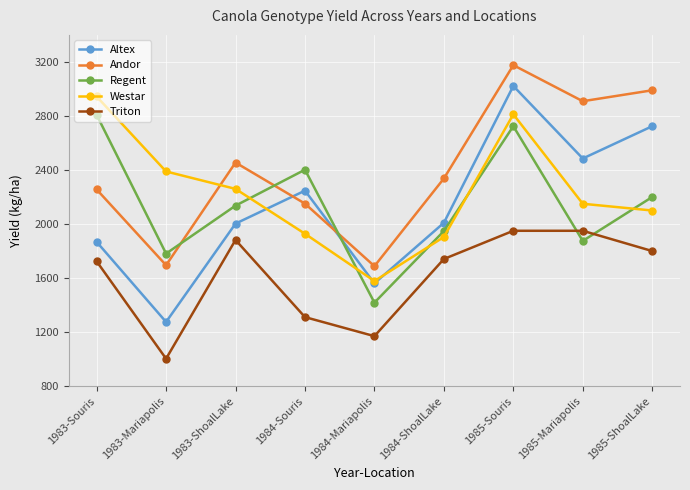

Where is Triton nearest to the value 1476?

1984-Souris